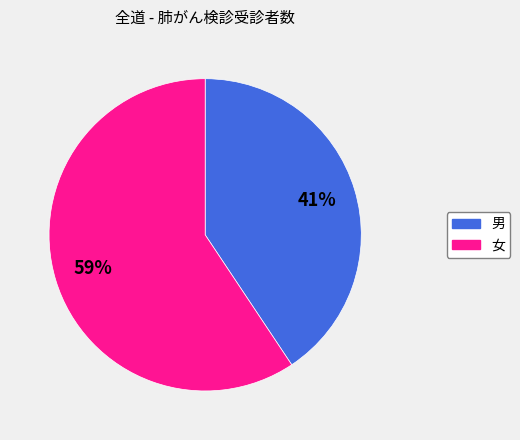

Is it true that 女 is 69% of the pie?

False